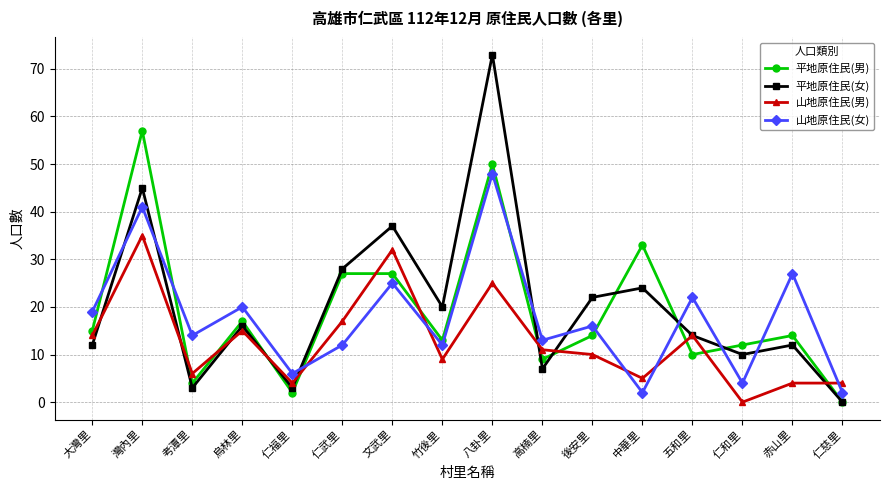

Reading left to right, extract all data points from this chart.

平地原住民(男): 大灣里=15	灣內里=57	考潭里=4	烏林里=17	仁福里=2	仁武里=27	文武里=27	竹後里=13	八卦里=50	高楠里=9	後安里=14	中華里=33	五和里=10	仁和里=12	赤山里=14	仁慈里=0
平地原住民(女): 大灣里=12	灣內里=45	考潭里=3	烏林里=16	仁福里=3	仁武里=28	文武里=37	竹後里=20	八卦里=73	高楠里=7	後安里=22	中華里=24	五和里=14	仁和里=10	赤山里=12	仁慈里=0
山地原住民(男): 大灣里=14	灣內里=35	考潭里=6	烏林里=15	仁福里=4	仁武里=17	文武里=32	竹後里=9	八卦里=25	高楠里=11	後安里=10	中華里=5	五和里=14	仁和里=0	赤山里=4	仁慈里=4
山地原住民(女): 大灣里=19	灣內里=41	考潭里=14	烏林里=20	仁福里=6	仁武里=12	文武里=25	竹後里=12	八卦里=48	高楠里=13	後安里=16	中華里=2	五和里=22	仁和里=4	赤山里=27	仁慈里=2